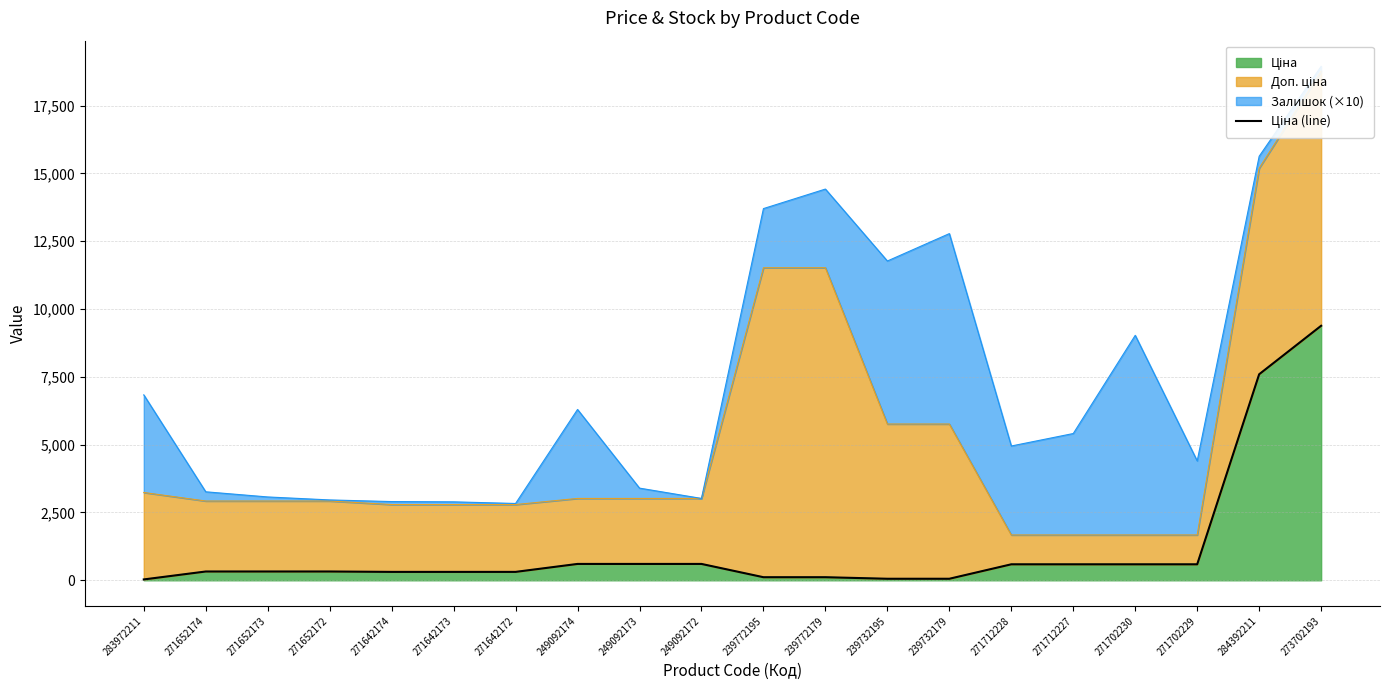

What position from the left is 284392211?

19